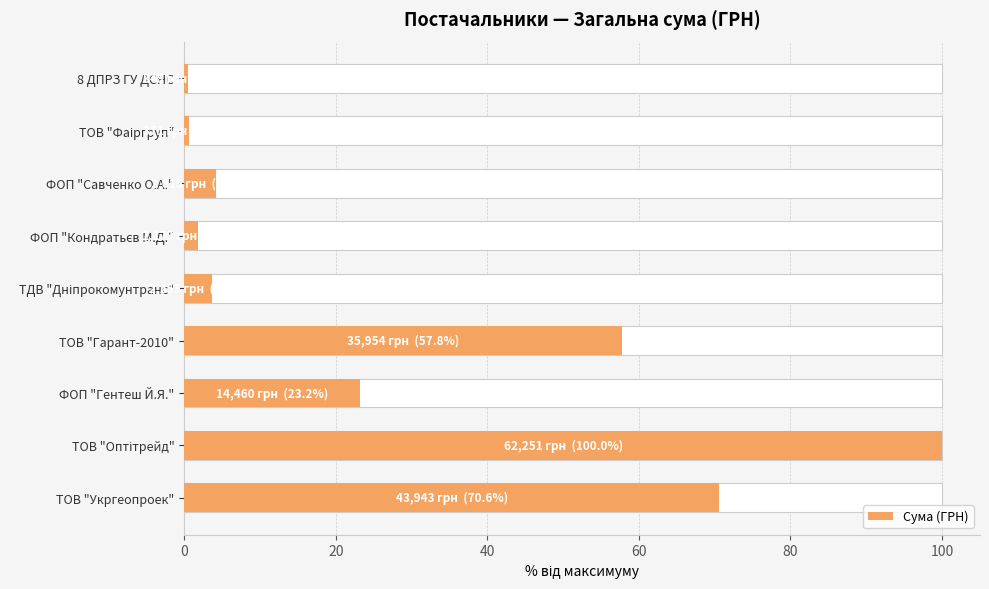

Does the chart contain stacked bars?

No